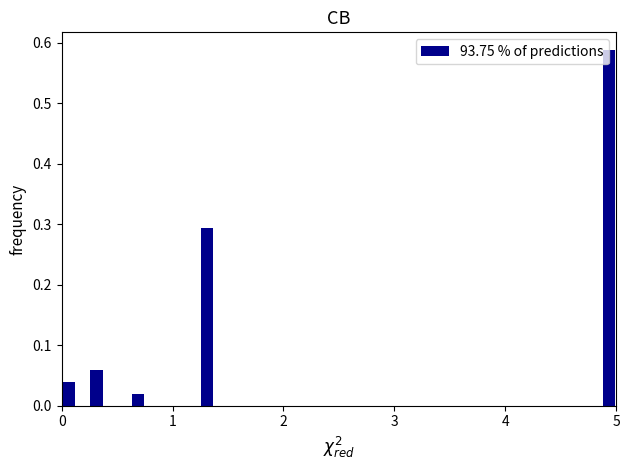

Read against the x-axis, roughly where is the centre of the tallest bar?

4.9